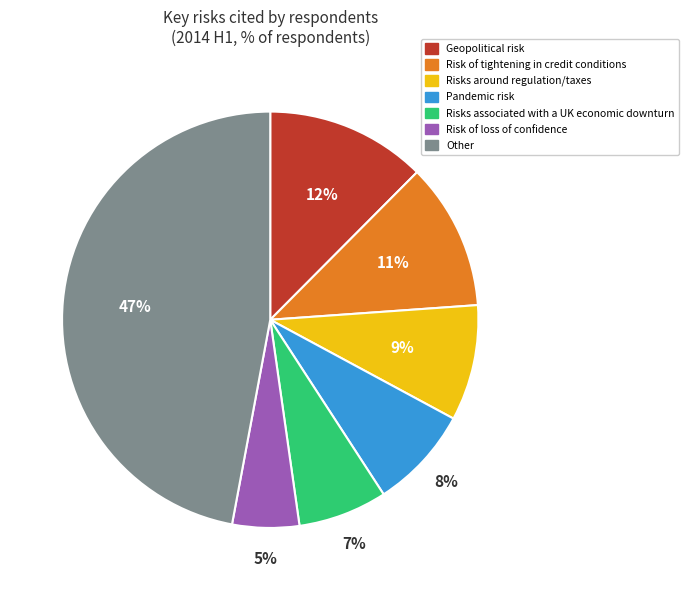

To the nearest percent, what is the difference between the largest and smallest slice percentages?

42%